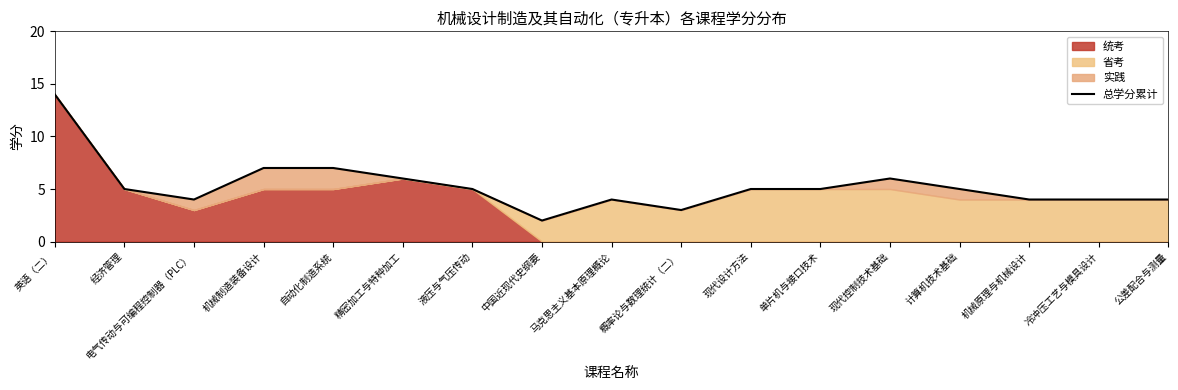

Where is the first local maximum?

马克思主义基本原理概论